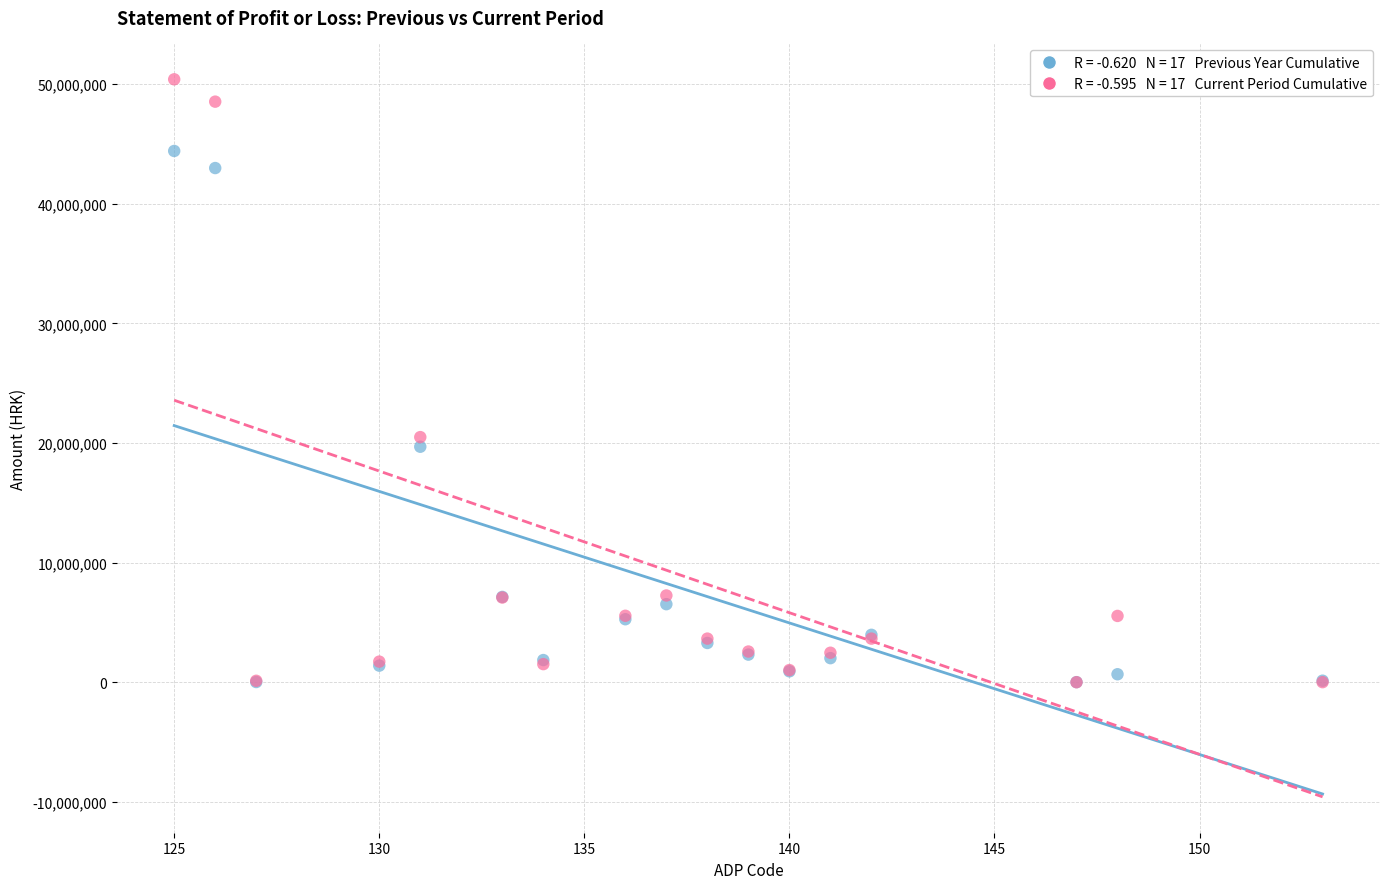

Across all series, what Y value is closest to 25205674?

20496740